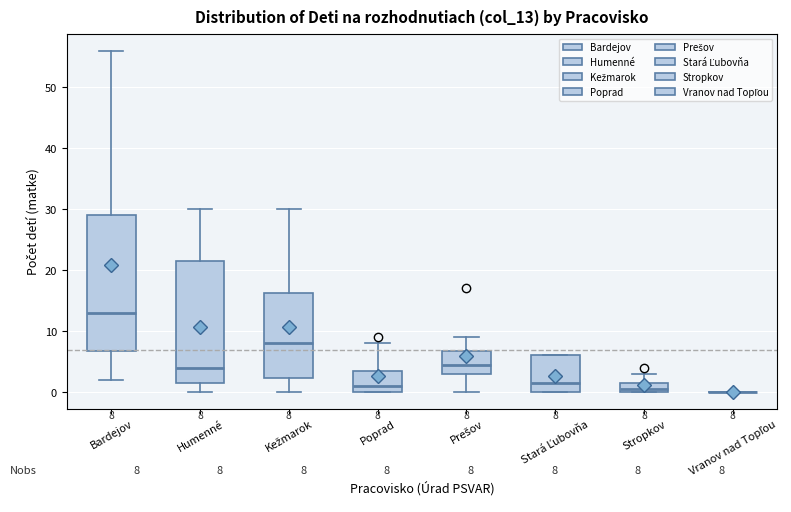

Which box is the tallest, from its lower edge to its upper edge?

Bardejov